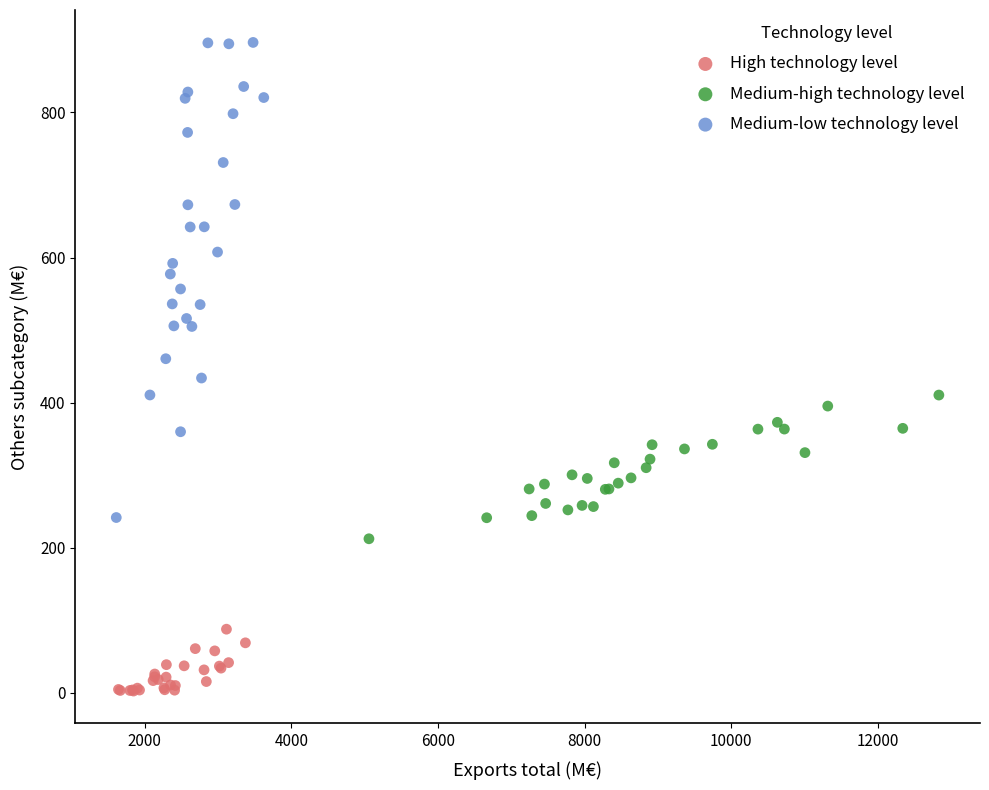

Which series has the largest Y range (max minus min)?

Medium-low technology level